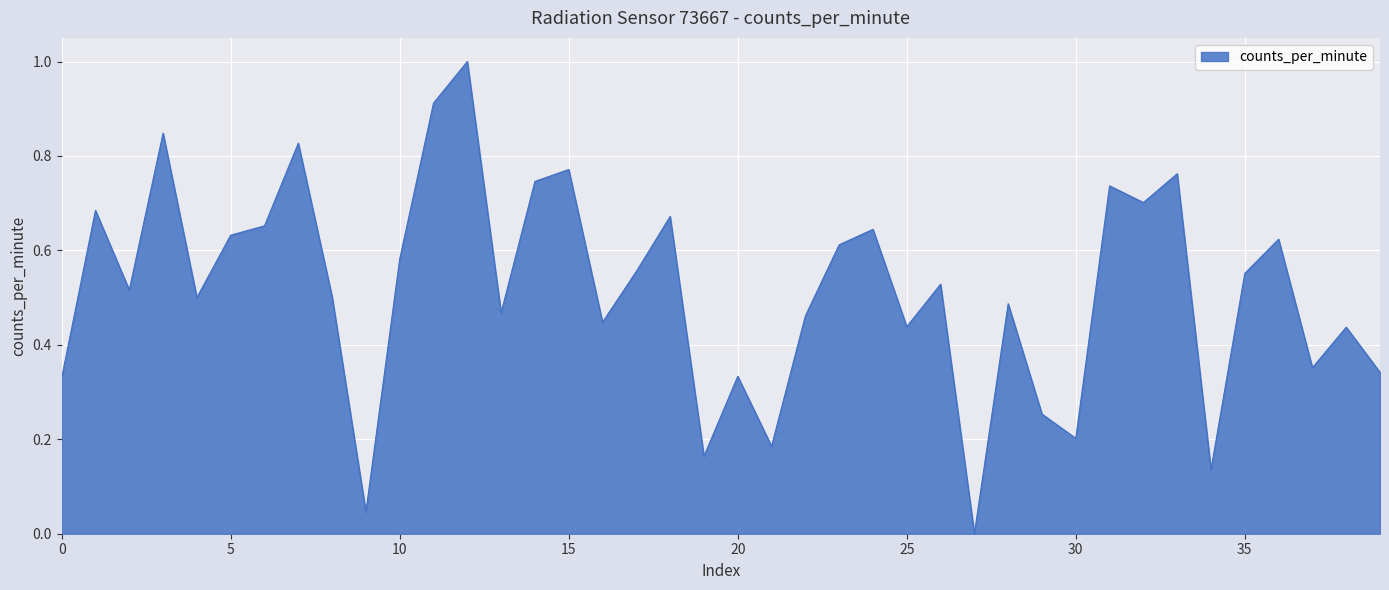

What is the difference between the maximum and second lowest values?

1.0